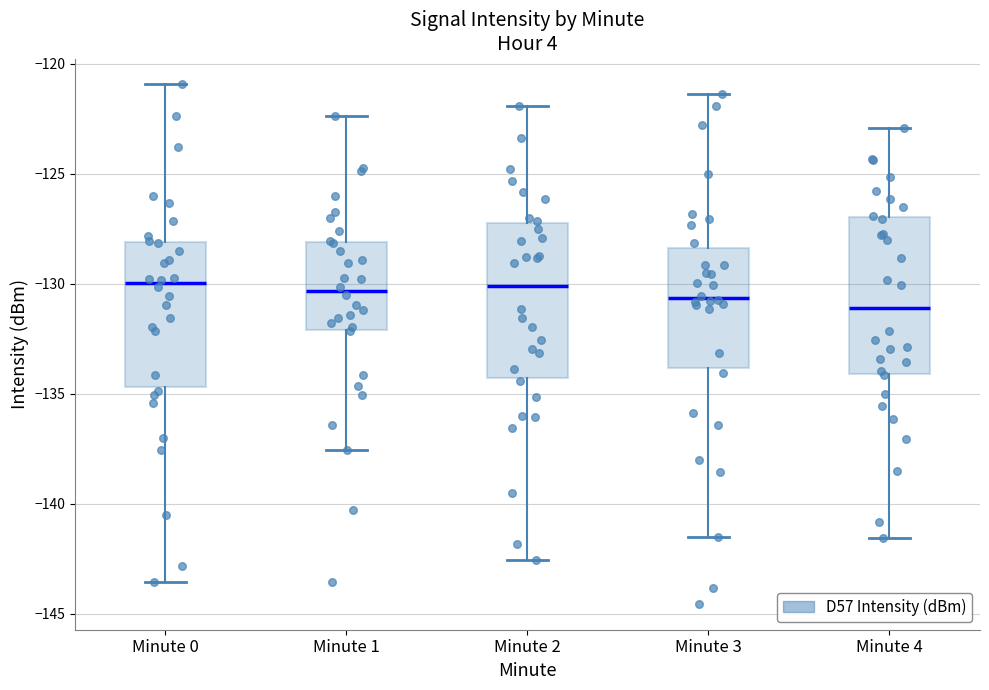

Reading left to right, read every box against the y-axis: the position of its median line, the range the box covers, and the ends of its whiskers. The values are not printed on the chart, so give them approximately, as read against the axis.

Minute 0: median -130.0, box -134.5 to -128.0, whiskers -143.5 to -121.0
Minute 1: median -130.5, box -132.0 to -128.0, whiskers -137.5 to -122.5
Minute 2: median -130.0, box -134.5 to -127.5, whiskers -142.5 to -122.0
Minute 3: median -130.5, box -134.0 to -128.5, whiskers -141.5 to -121.5
Minute 4: median -131.0, box -134.0 to -127.0, whiskers -141.5 to -123.0